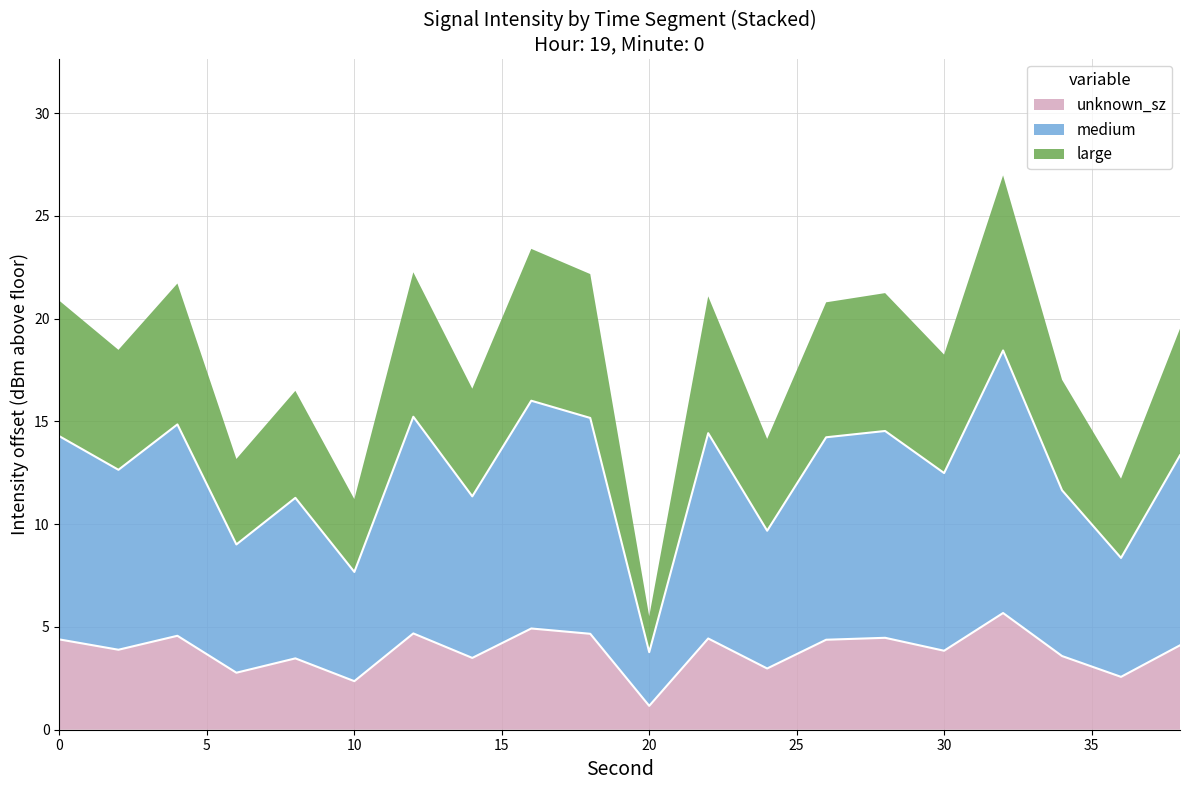

What is the value of the mean_intensity point at the 9th from the left?

16.0